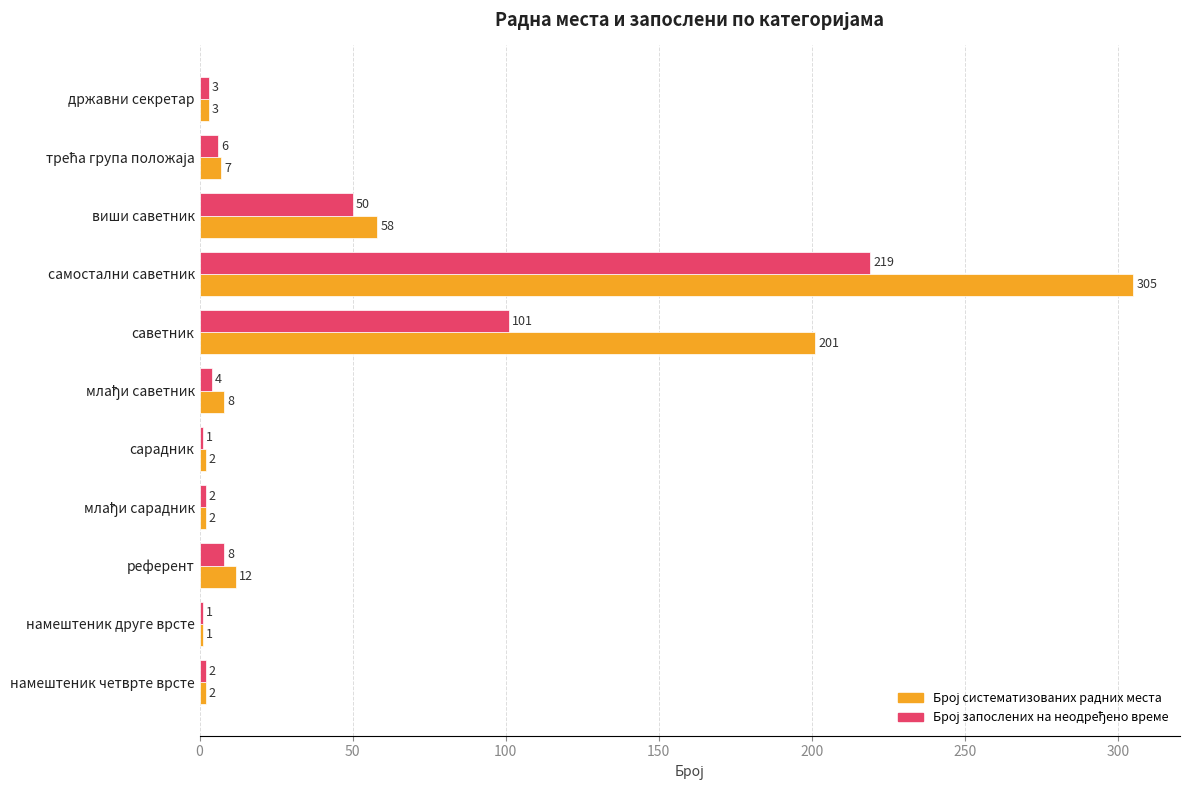

What is the maximum value shown in the chart?

305